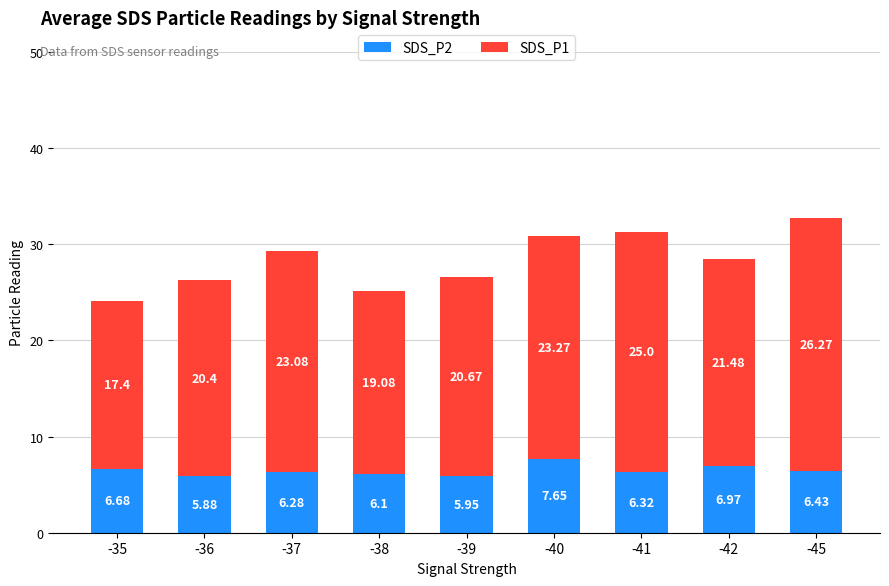

What is the total value across all series at -45?

32.7